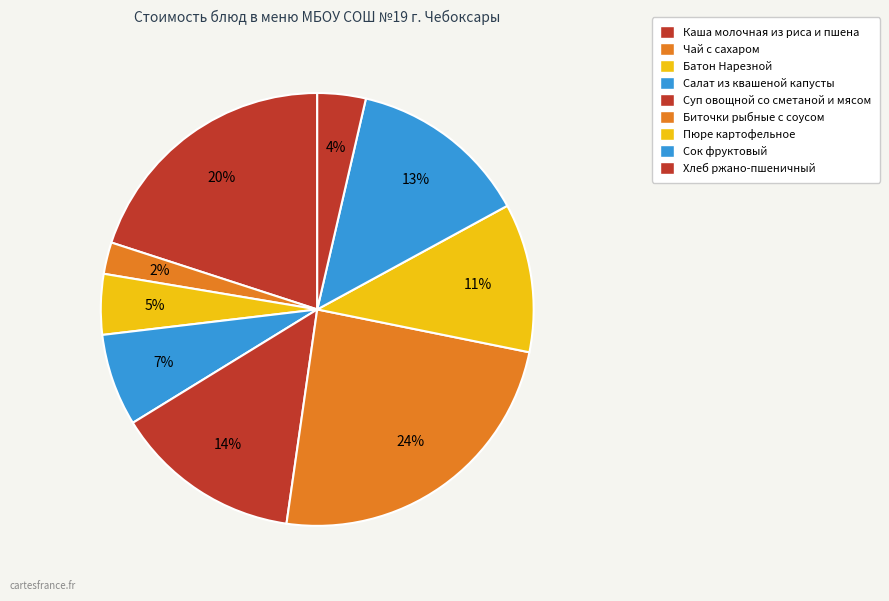

Count the number of slices in the pie.

9